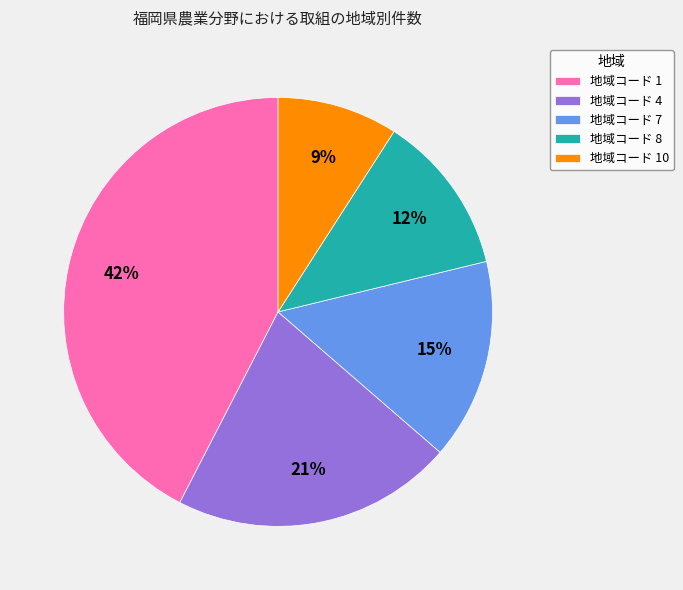

Is it true that 地域コード 1 is 37% of the pie?

False